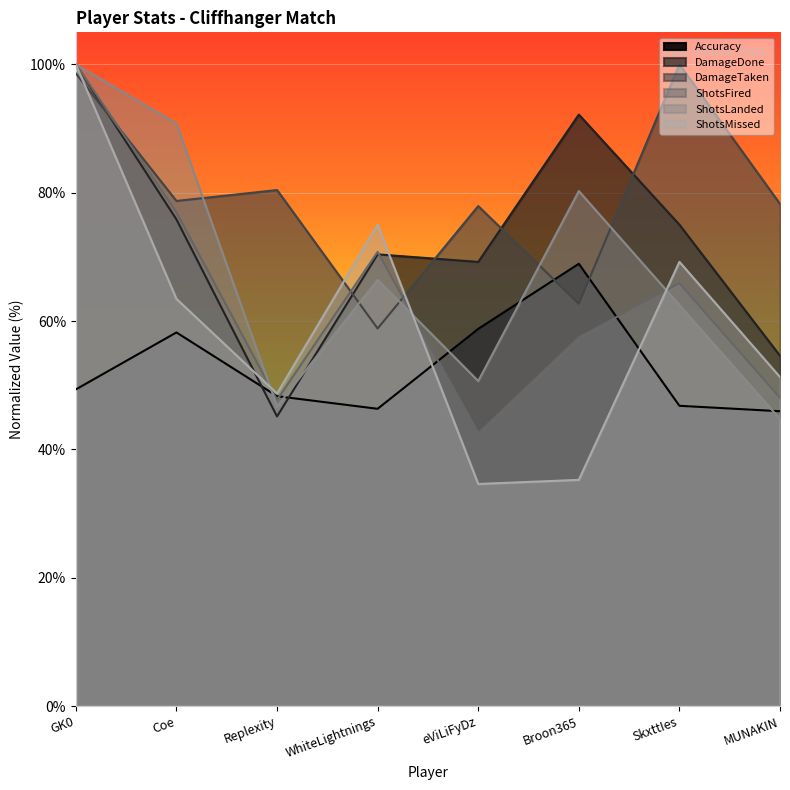

At which label does DamageTaken reach its minimum?

WhiteLightnings